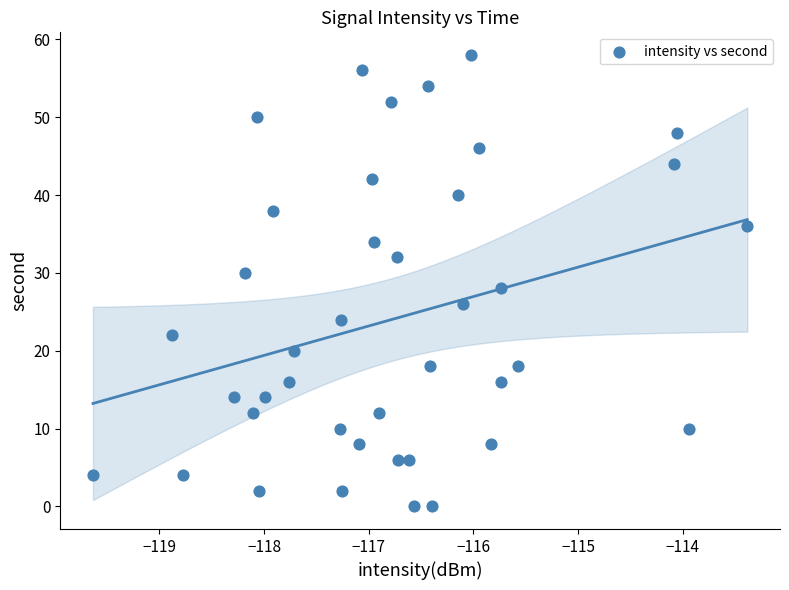

What is the range of Y values (max minus min)?

58